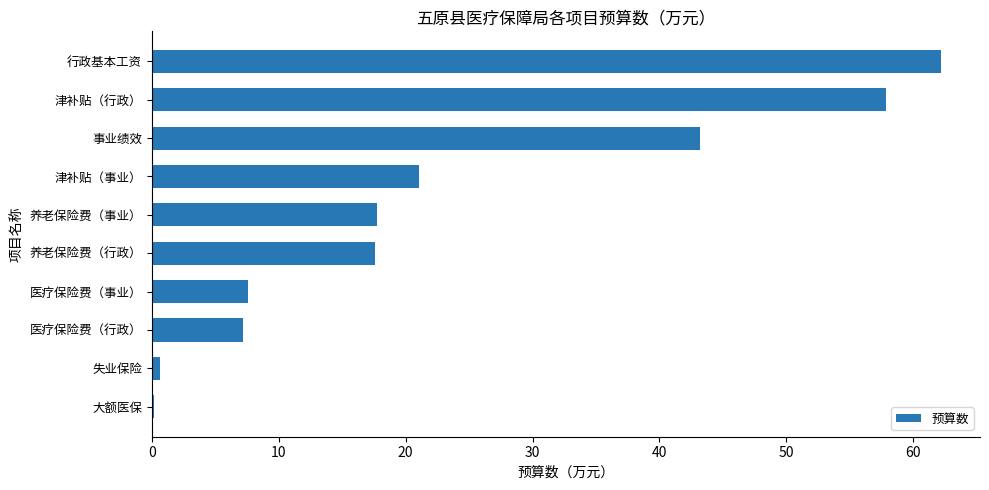

The value at 养老保险费（行政） is 17.6. True or false?

True